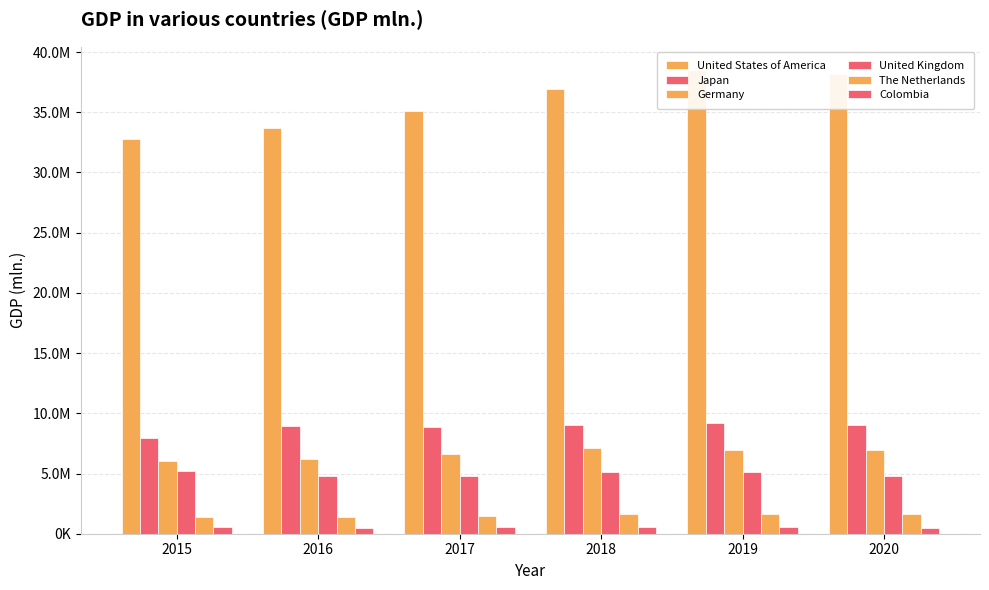

Which series has the widest spread of values?

United States of America